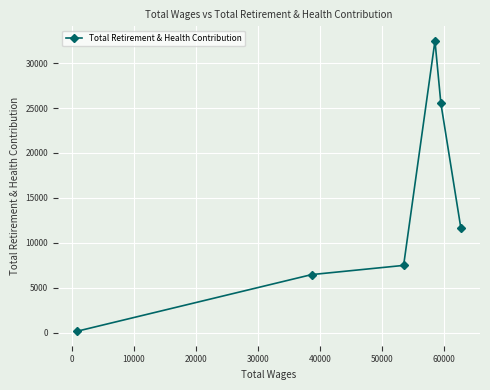

What is the difference between the maximum and minimum values?

32329